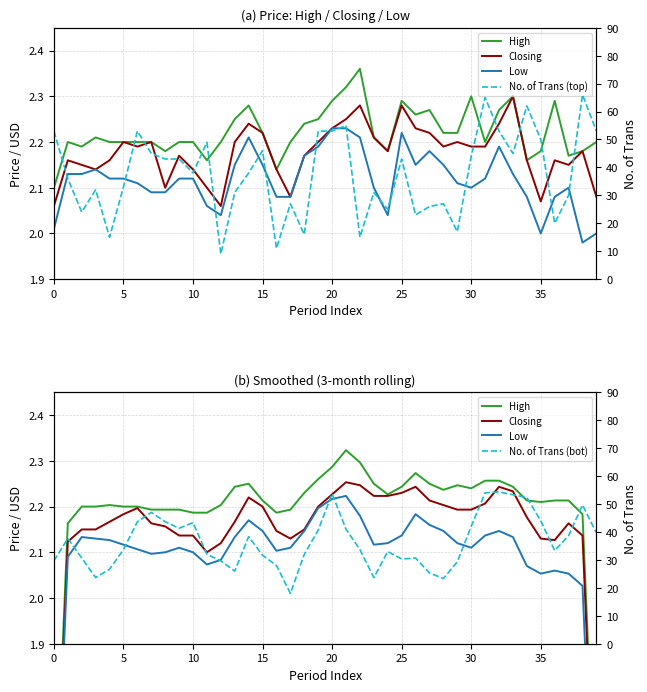

At which label does No. of Trans (top) reach its minimum?

12